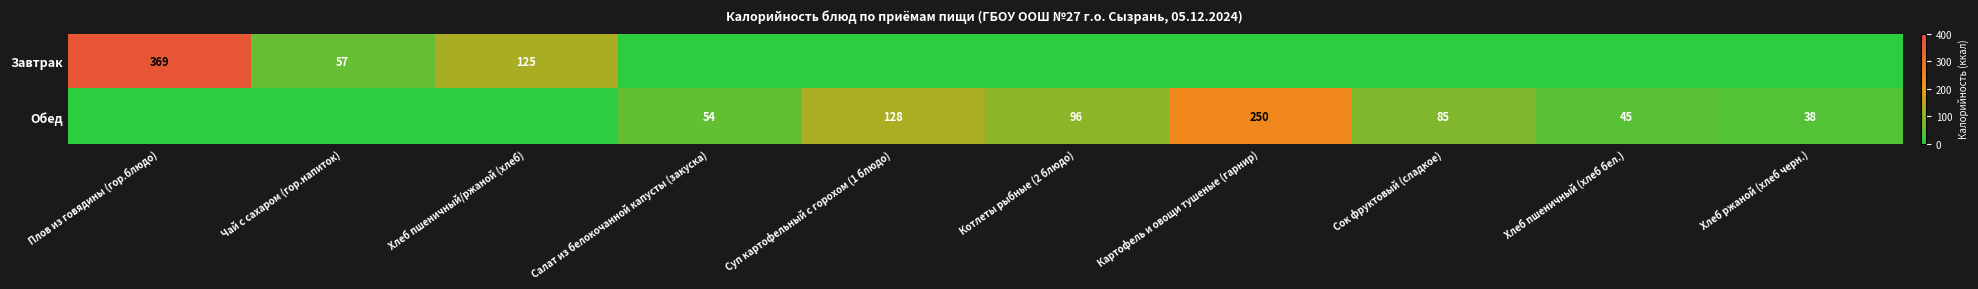

At which category does the chart reach its minimum across all series?

Салат из белокочанной капусты (закуска)